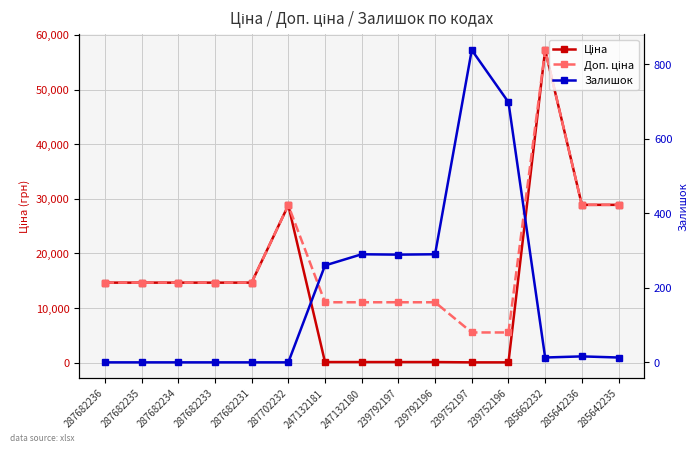

Where is Доп. ціна nearest to the value 31381?

285642236